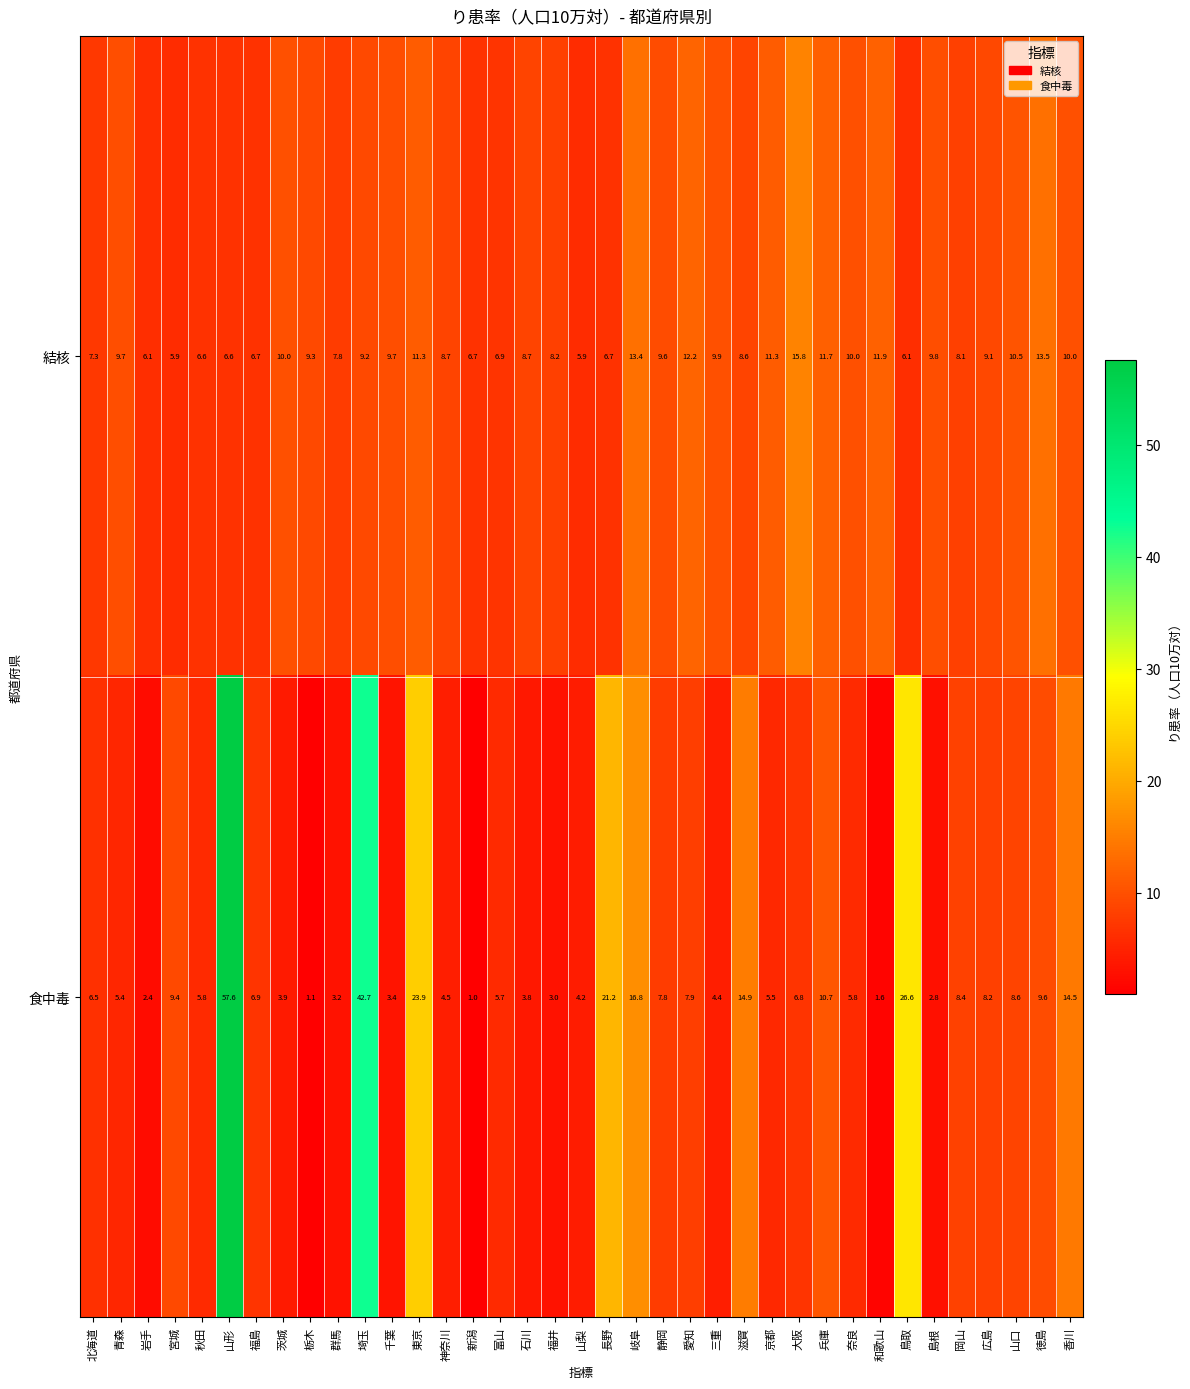

At 東京, list the series in order from largest to smallest.

食中毒, 結核